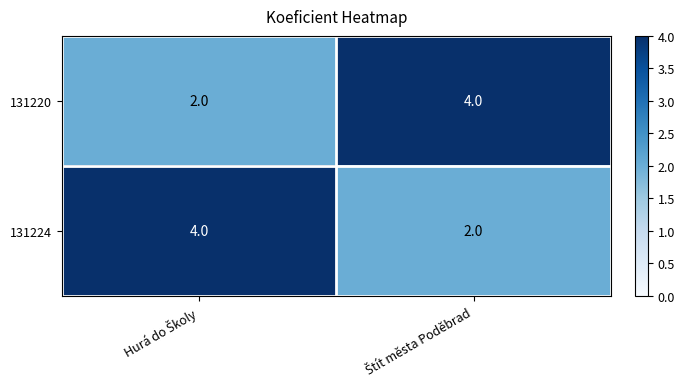

Reading left to right, extract all data points from this chart.

131220: 2	4
131224: 4	2